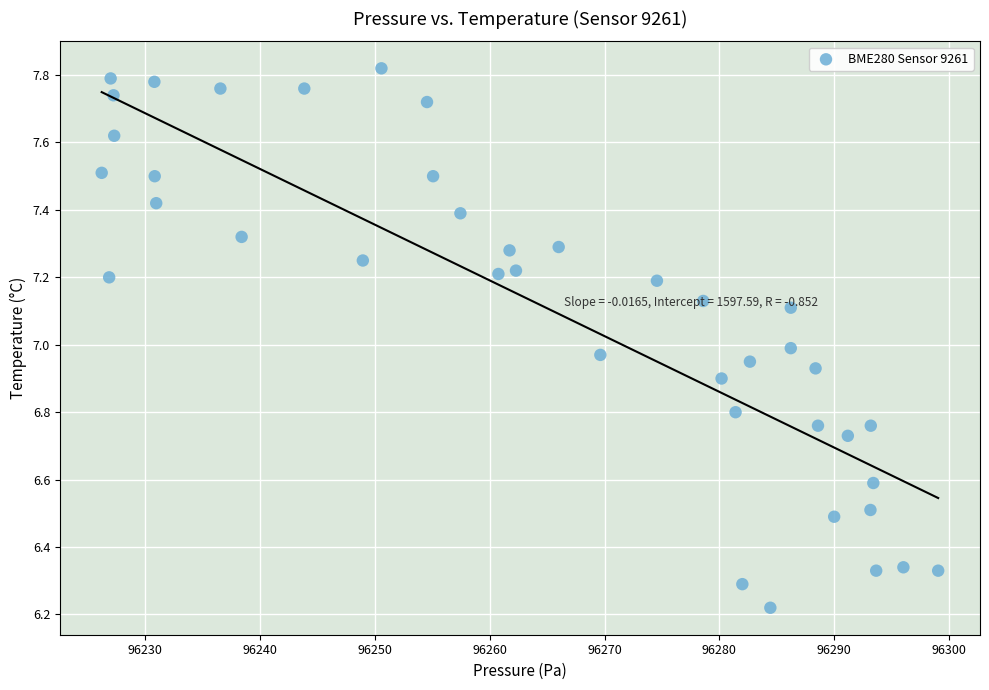

What is the range of X values (max minus min)?

72.9